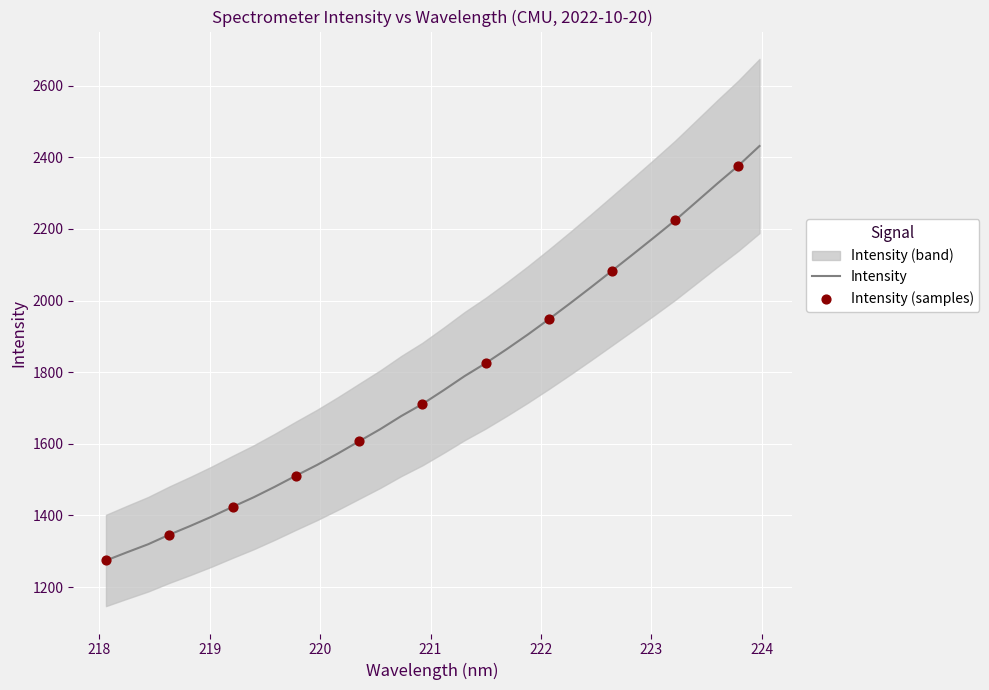

What is the highest value of the Intensity series?

2431.4